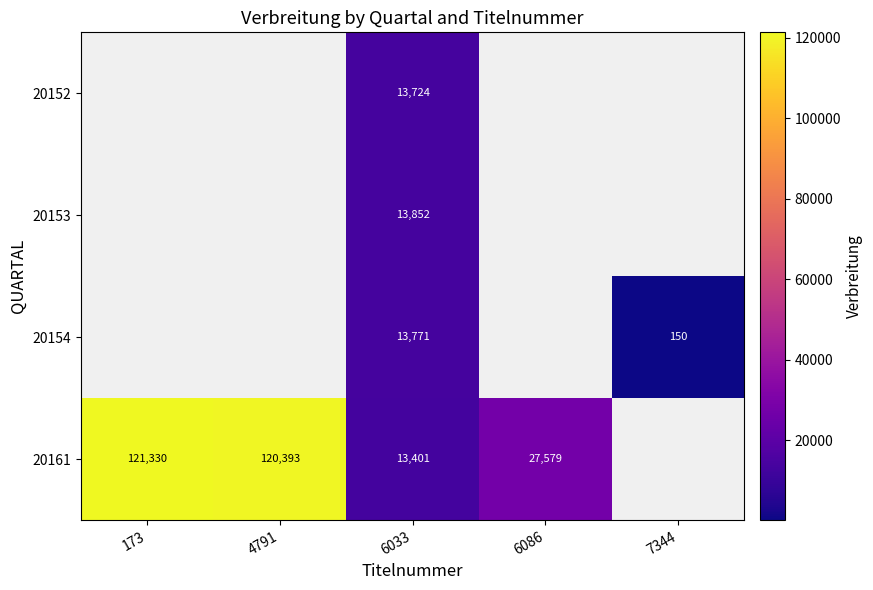

At which category does the chart reach its peak across all series?

173